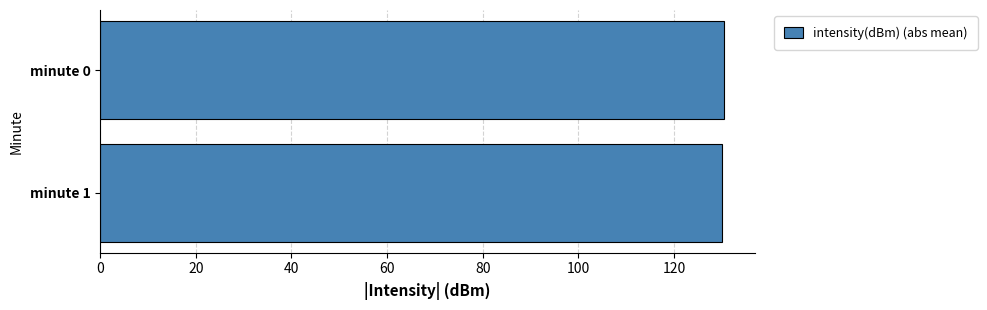

How many categories are shown in the chart?

2